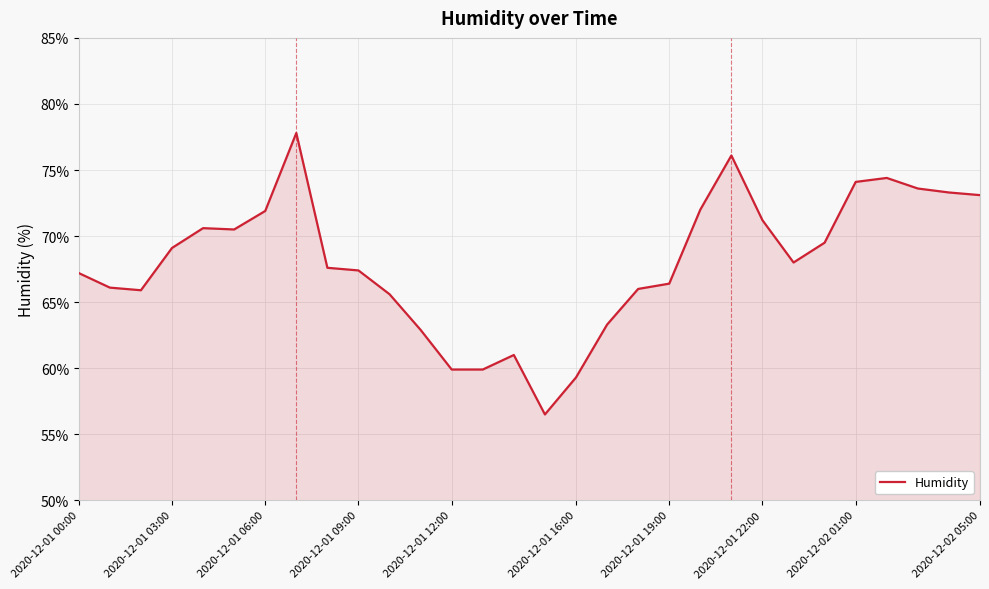

What is the minimum value shown in the chart?

56.5